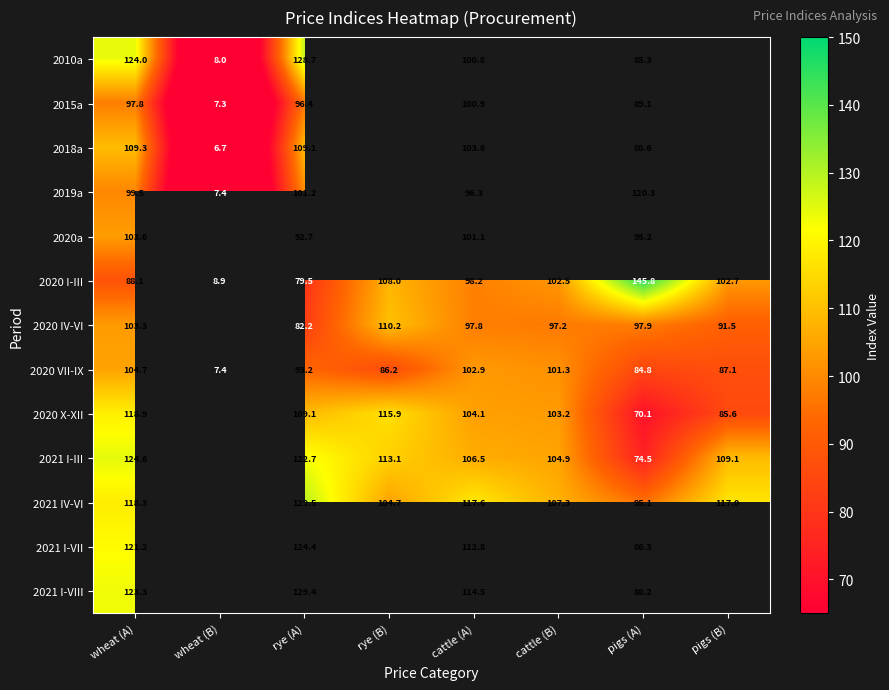

Rank the categories by 2020 VII-IX value from highest to lowest.

wheat (A), cattle (A), cattle (B), rye (A), pigs (B), rye (B), pigs (A), wheat (B)